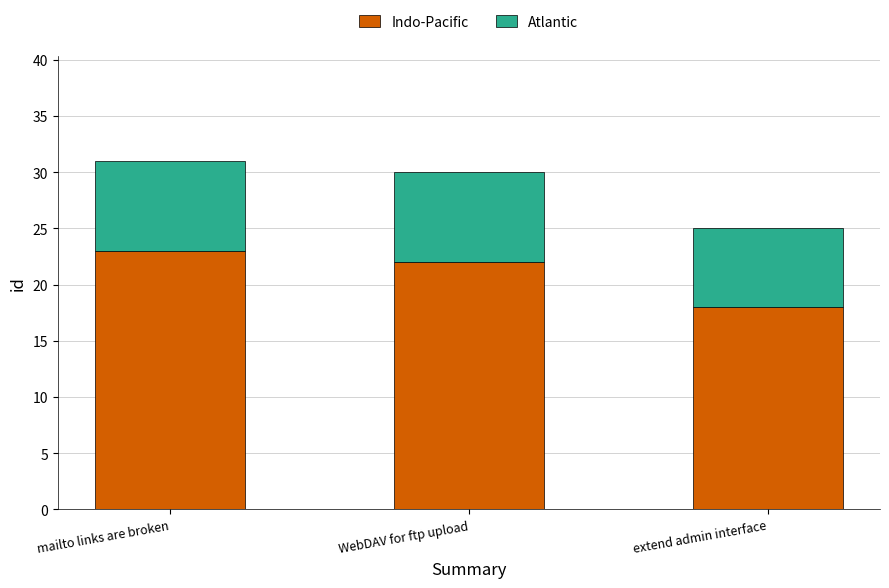

Rank the categories by Indo-Pacific value from highest to lowest.

mailto links are broken, WebDAV for ftp upload, extend admin interface